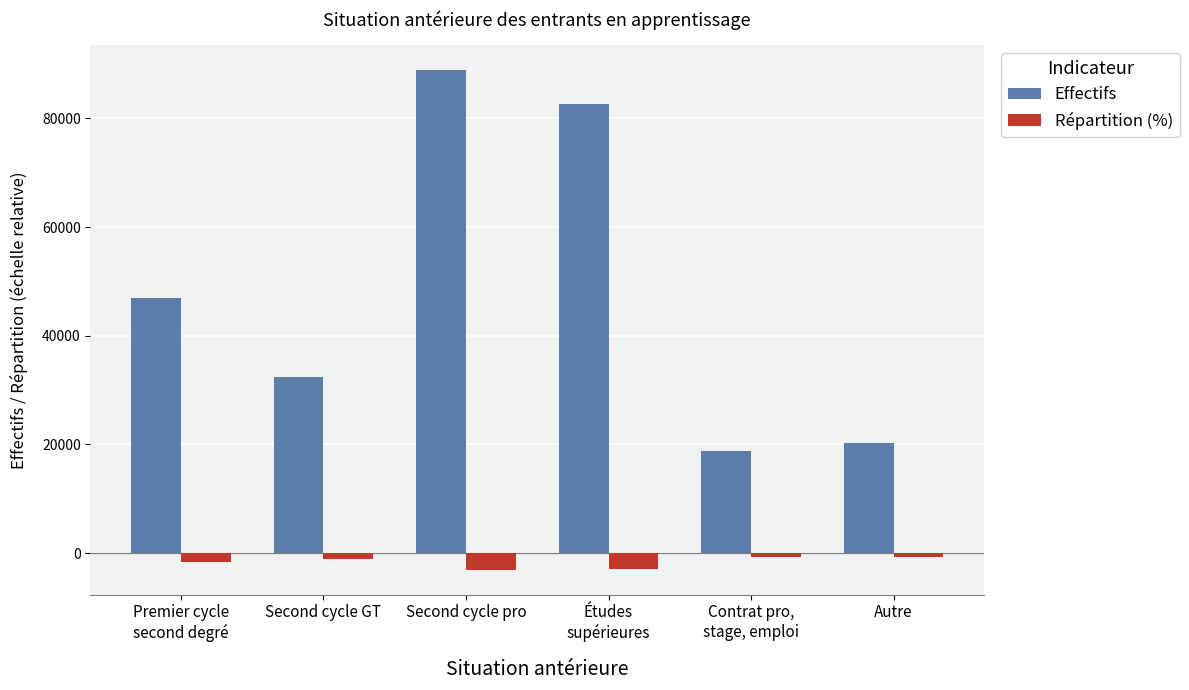

What position from the left is Études
supérieures?

4